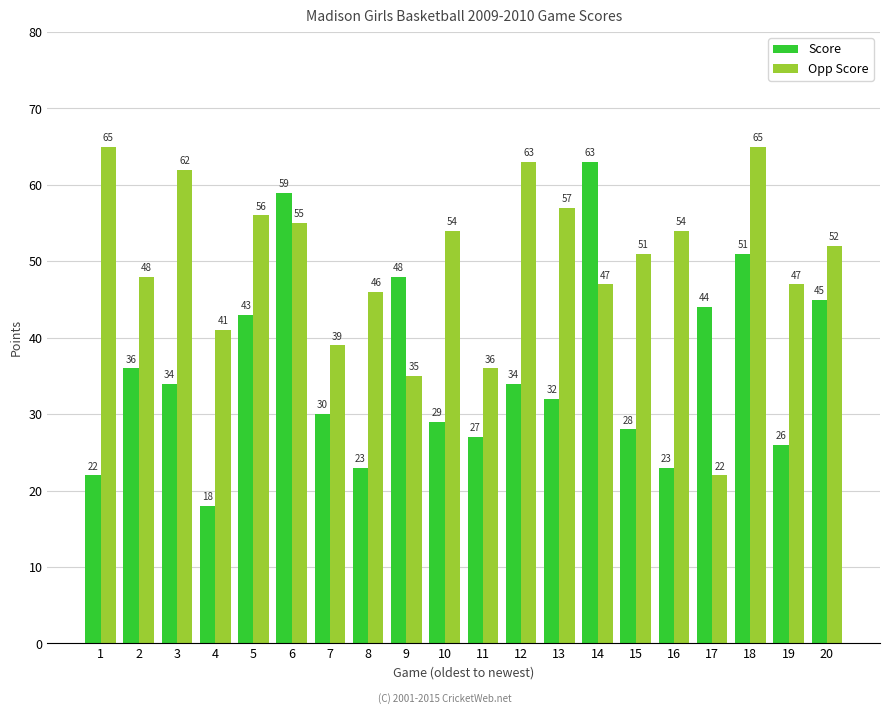

Is the value of Opp Score at 7 greater than the value of Score at 3?

Yes